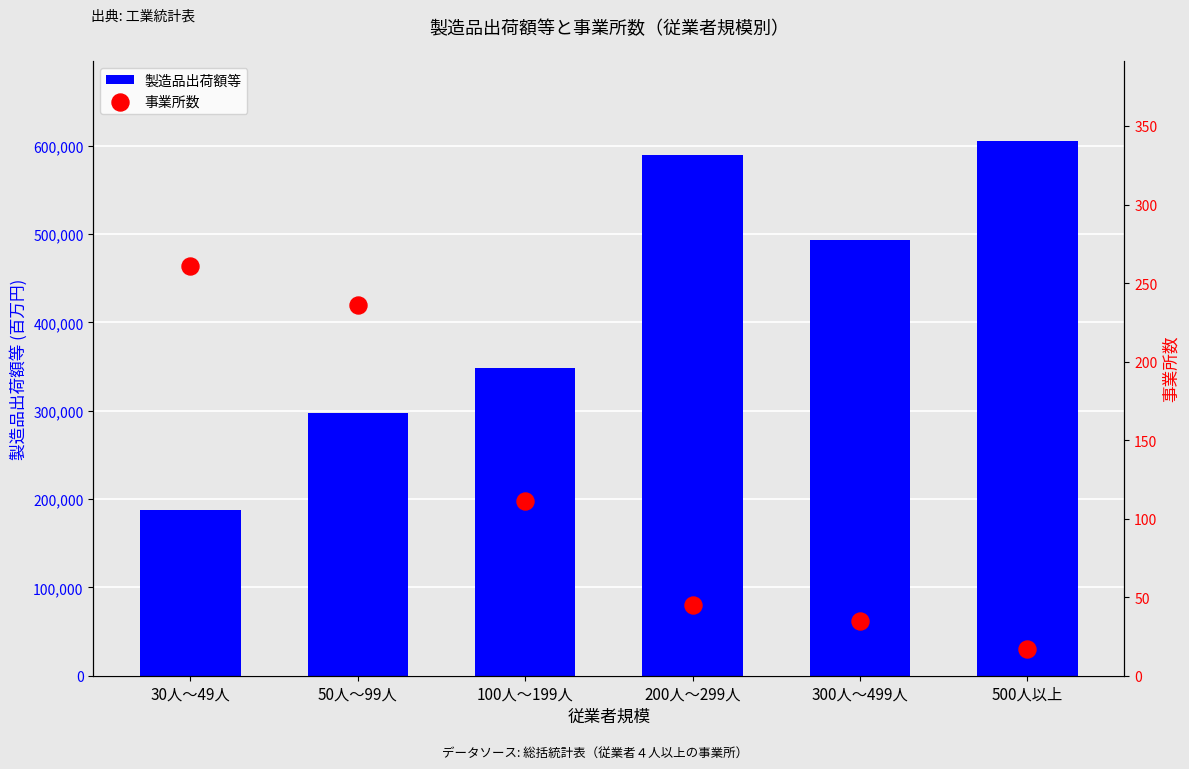

Which series has the widest spread of Y values?

製造品出荷額等